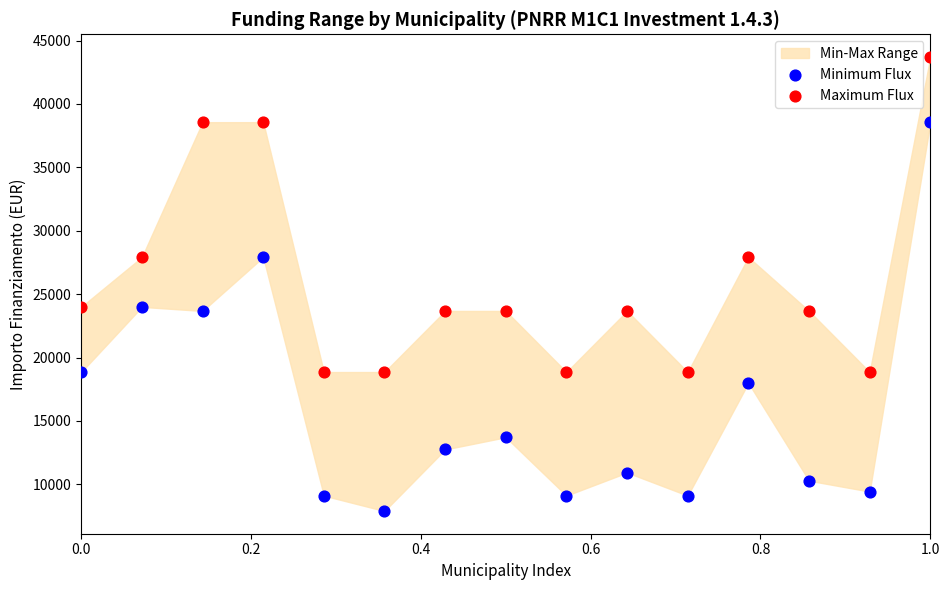

Which series contains the highest Y value?

Maximum Flux